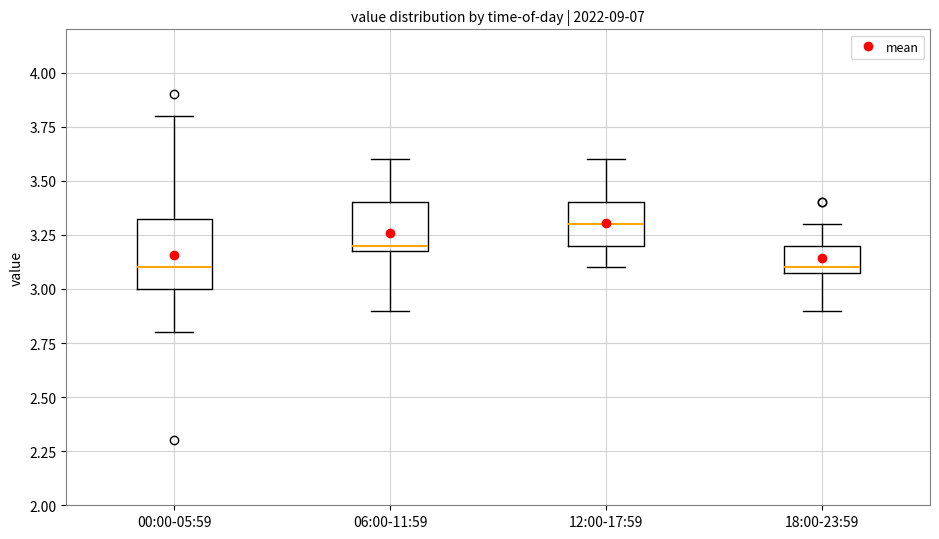

Comparing the boxes themselves (not the whiskers), which one is the tallest?

00:00-05:59